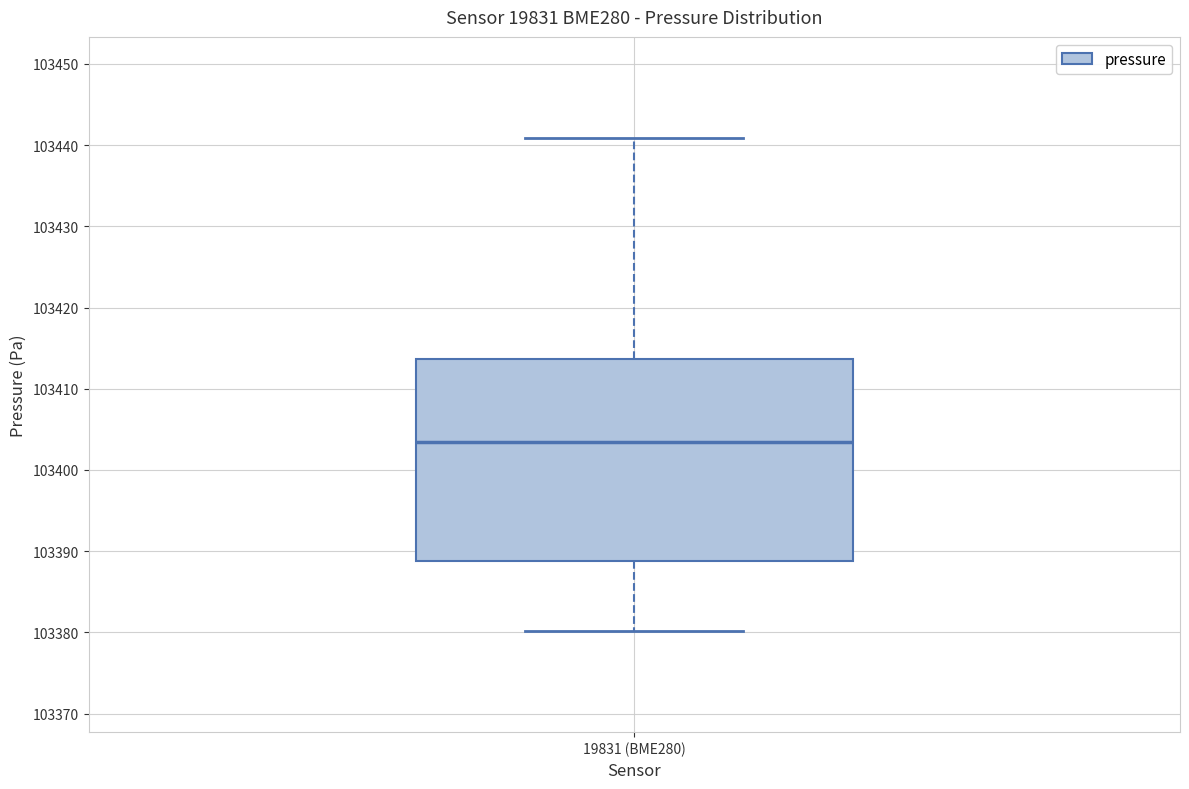

Transcribe this box plot: give where the median line is, the range the box spans, and where the two whiskers end, as read against the y-axis. The values are not printed on the chart, so give them approximately, as read against the axis.

median 103403, box 103389 to 103414, whiskers 103380 to 103441